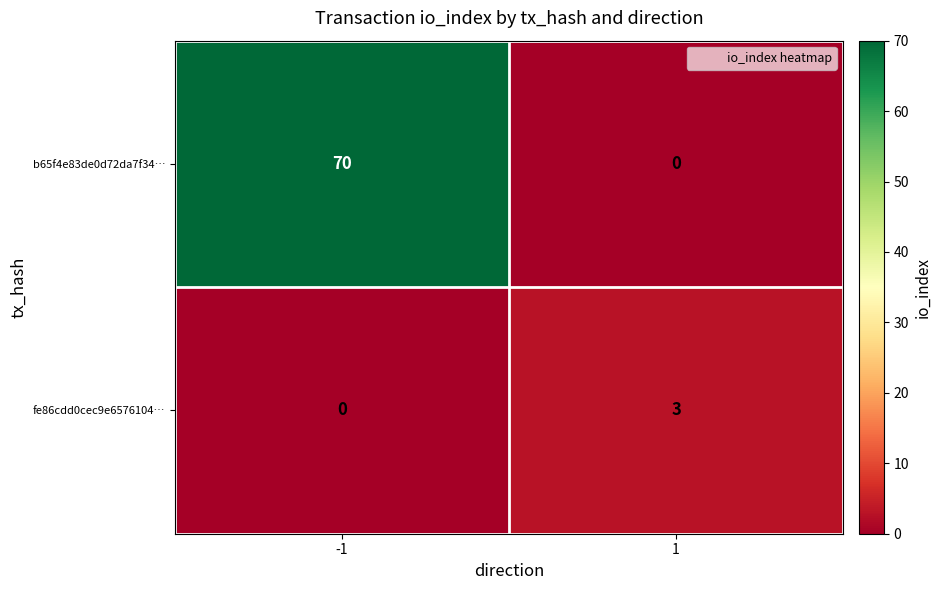

Reading right to left, transcribe all the data shown in this chart.

b65f4e83de0d72da7f34…: 1=0	-1=70
fe86cdd0cec9e6576104…: 1=3	-1=0